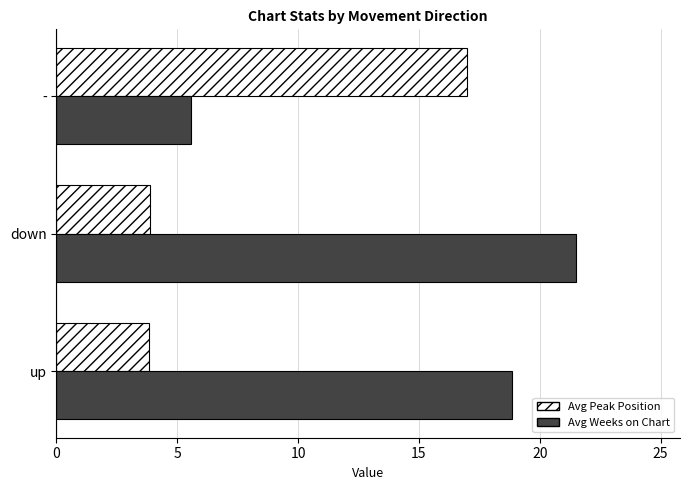

What is the highest value of the Avg Weeks on Chart series?

21.5